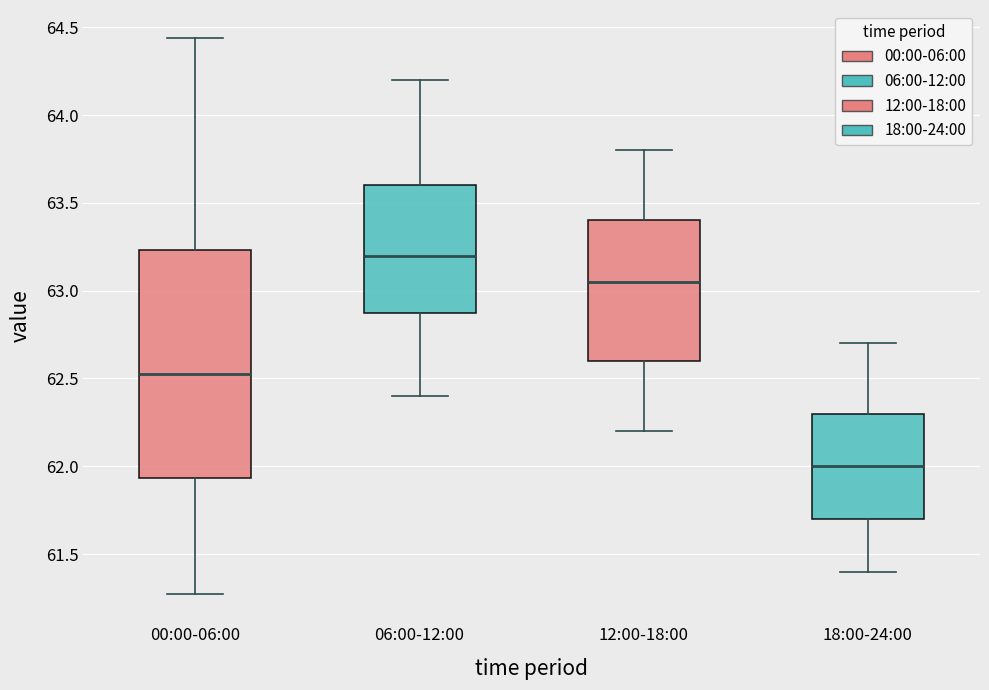

Reading left to right, read every box against the y-axis: the position of its median line, the range the box covers, and the ends of its whiskers. The values are not printed on the chart, so give them approximately, as read against the axis.

00:00-06:00: median 62.55, box 61.95 to 63.25, whiskers 61.25 to 64.45
06:00-12:00: median 63.20, box 62.90 to 63.60, whiskers 62.40 to 64.20
12:00-18:00: median 63.05, box 62.60 to 63.40, whiskers 62.20 to 63.80
18:00-24:00: median 62.00, box 61.70 to 62.30, whiskers 61.40 to 62.70